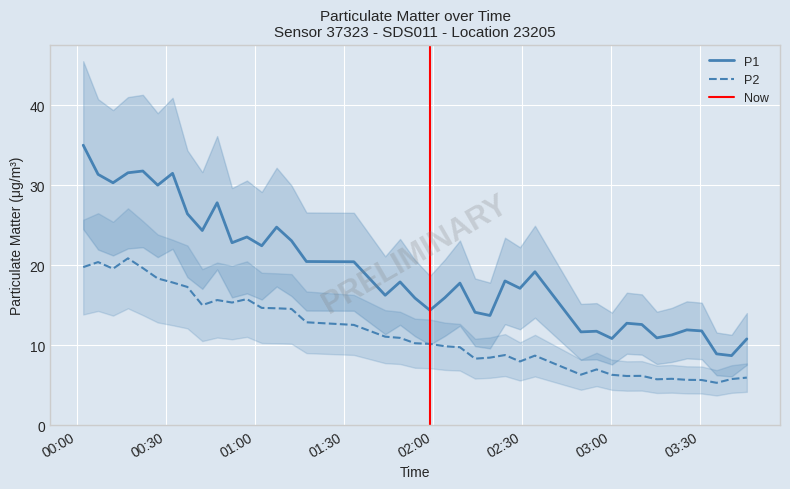

True or false: P1 and P2 cross at least once.

False